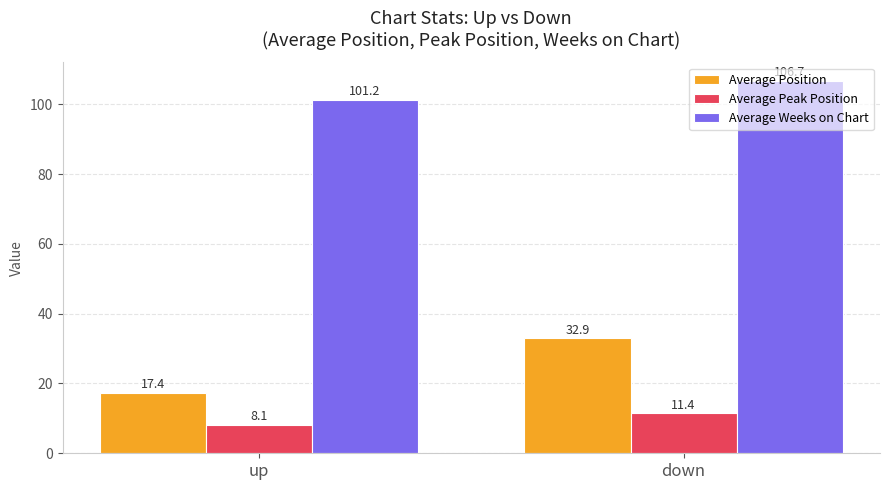

At which label does Average Weeks on Chart first exceed 106?

down